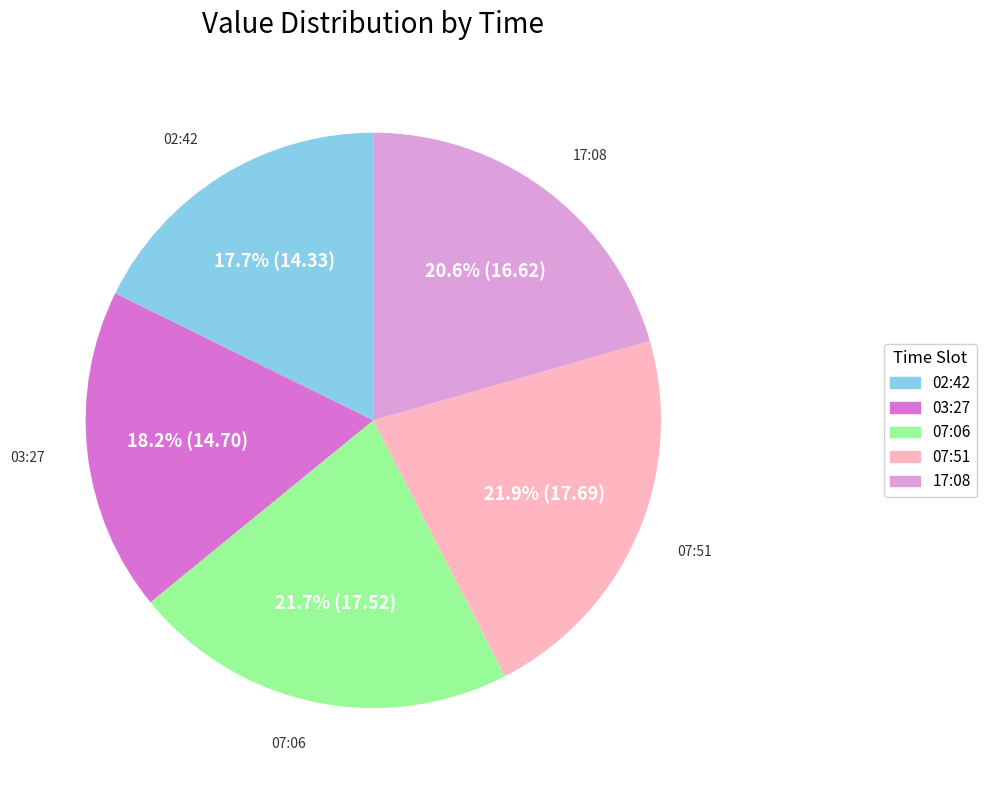

Is there a majority slice in this chart?

No